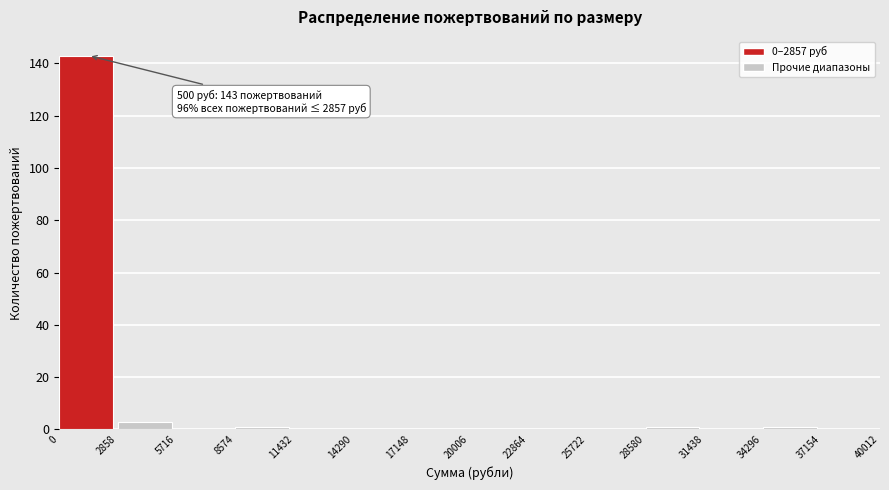

Which range on the x-axis has the tallest bar?

0 to 2858